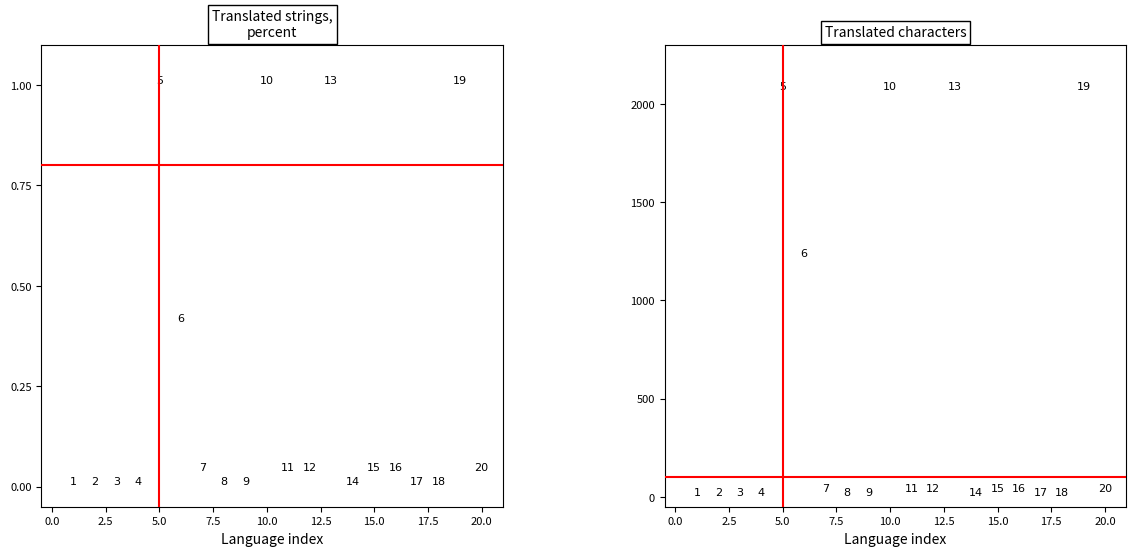

How many data points in translated are less than 3?

9